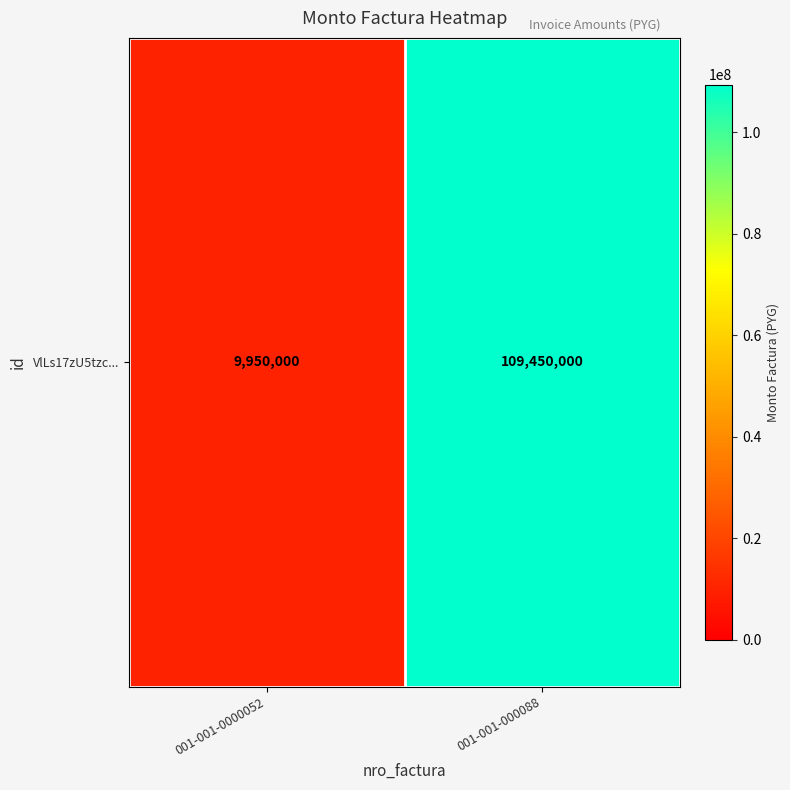

What is the difference between the values at 001-001-000088 and 001-001-0000052?

99500000